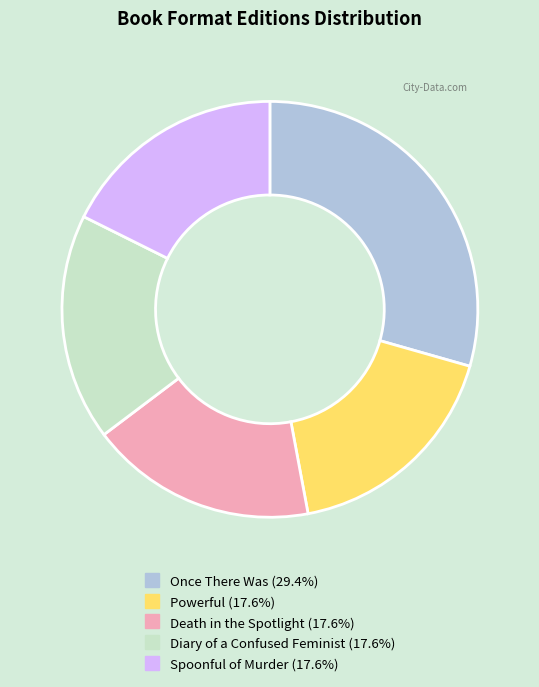

Do Death in the Spotlight and Diary of a Confused Feminist together represent more than half of the pie?

No